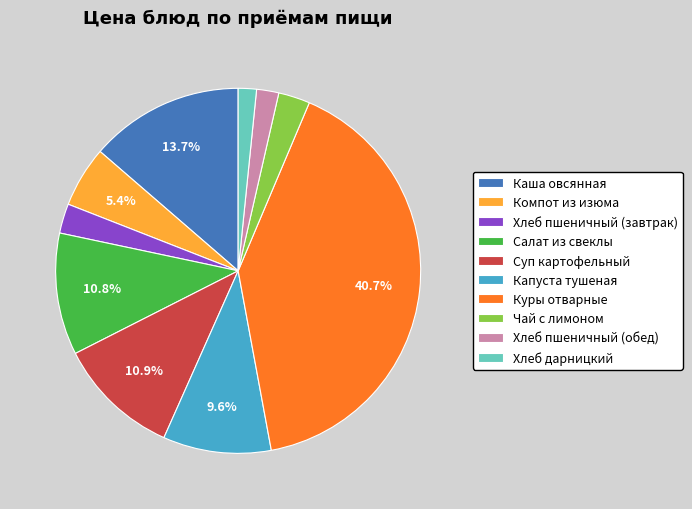

Which has a higher value, Чай с лимоном or Каша овсянная?

Каша овсянная